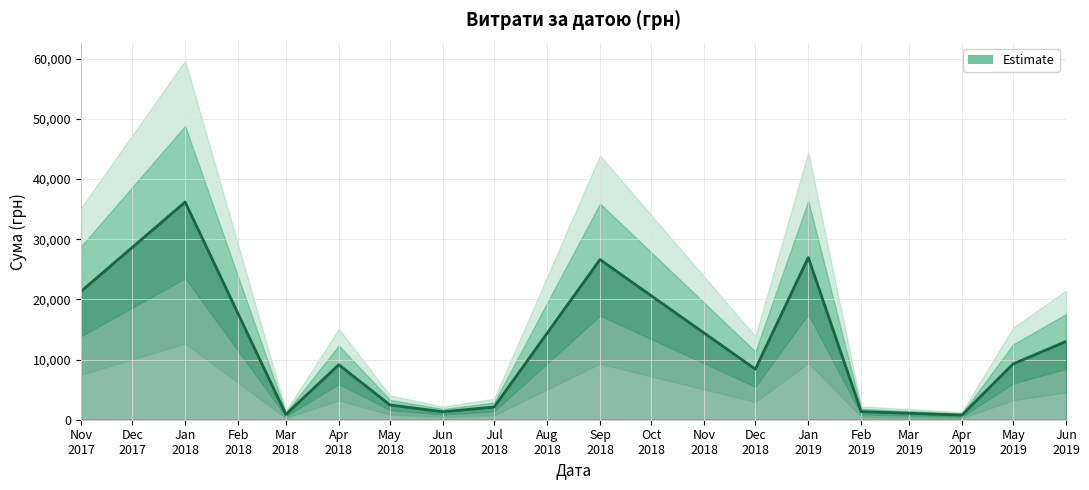

True or false: the data has more than 1 interior local peaks.

True